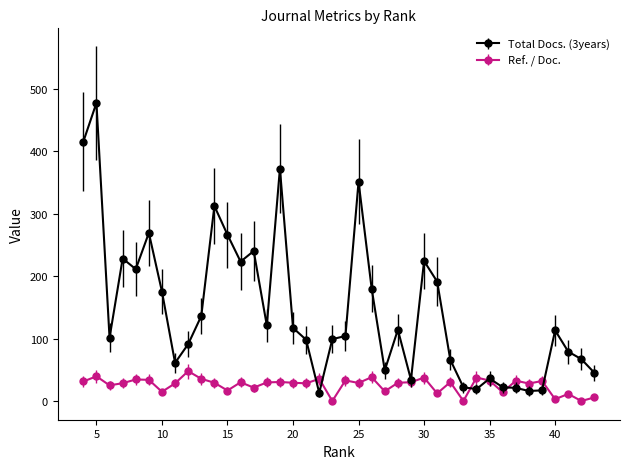

Which series has the widest spread of values?

Total Docs. (3years)